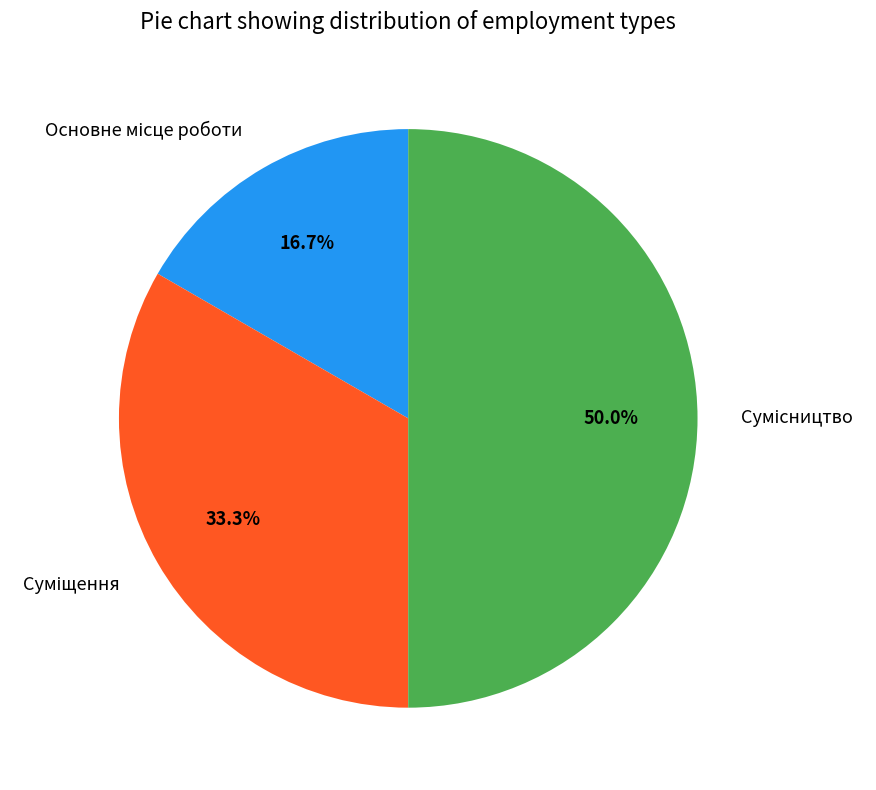

How many slices are in this pie chart?

3